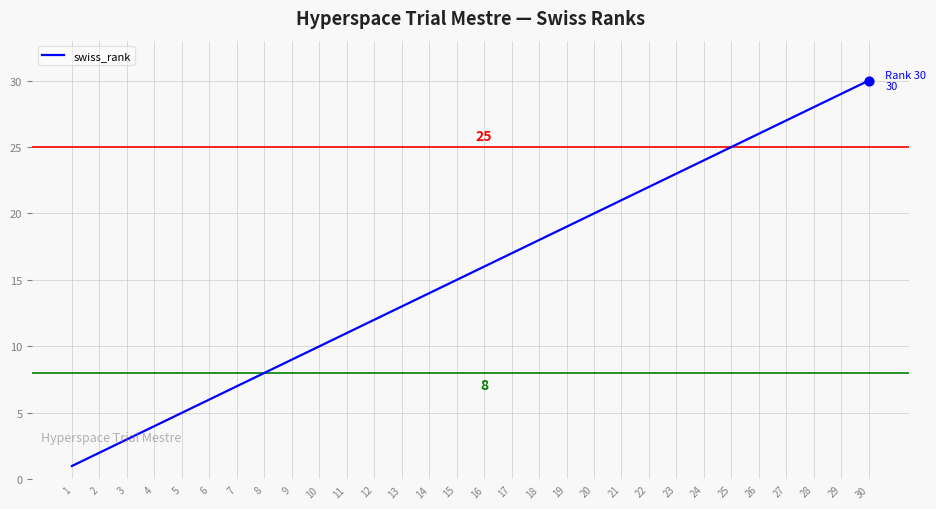

Which has a higher value, 27 or 16?

27